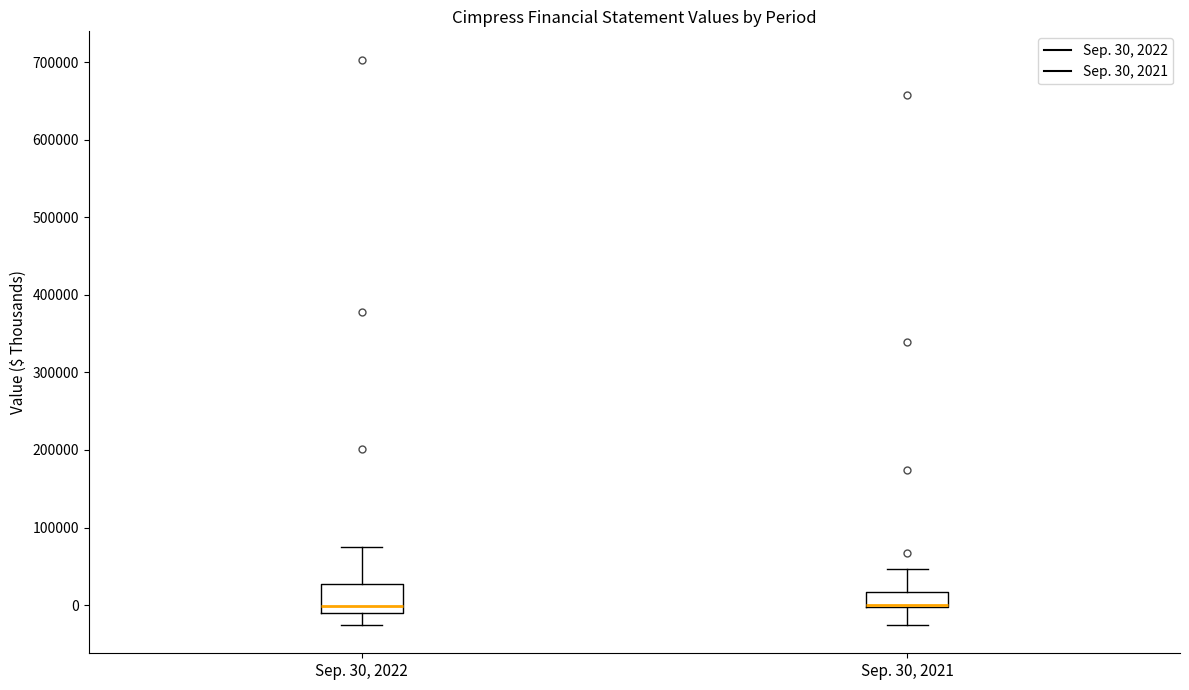

Reading left to right, transcribe this box plot: for each box, give where its median line is, the range the box spans, and where its two whiskers end, as read against the y-axis. The values are not printed on the chart, so give them approximately, as read against the axis.

Sep. 30, 2022: median 0, box -10000 to 30000, whiskers -30000 to 70000
Sep. 30, 2021: median 0 (drawn on the box's lower edge), box 0 to 20000, whiskers -30000 to 50000